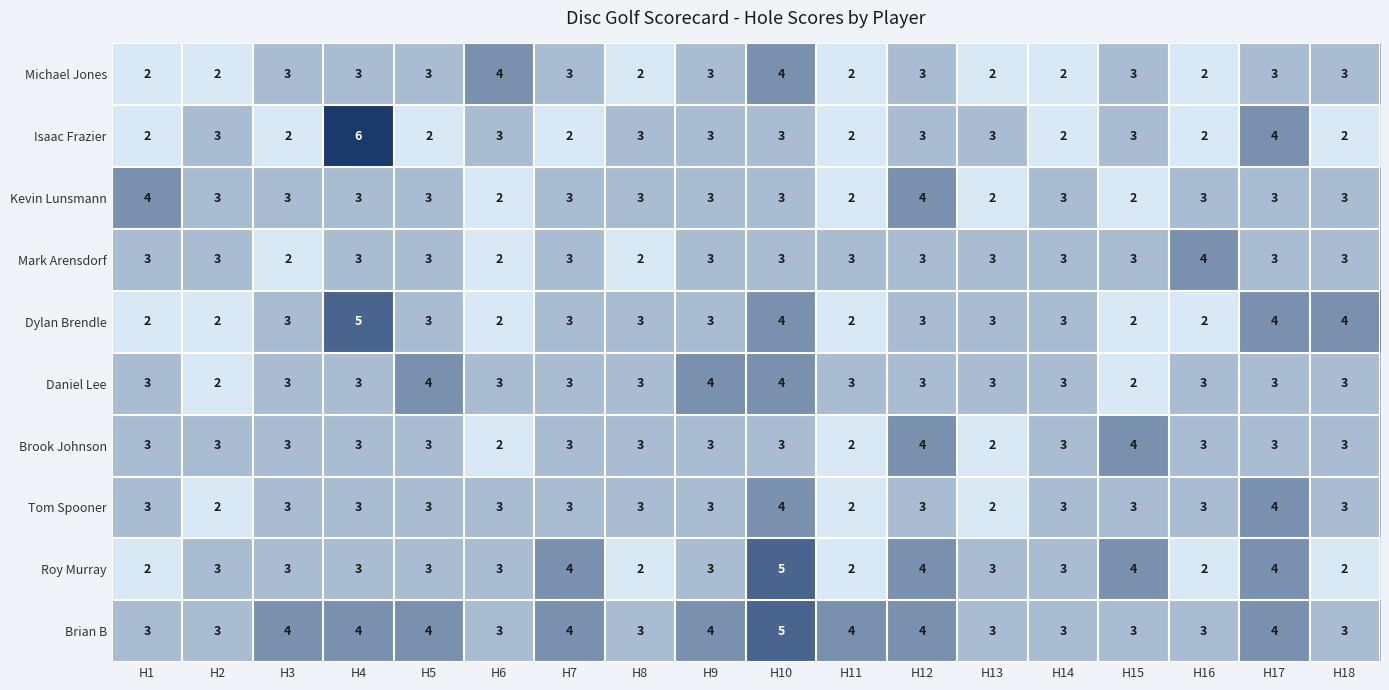

Count the Kevin Lunsmann values in the range 3 to 4.

14